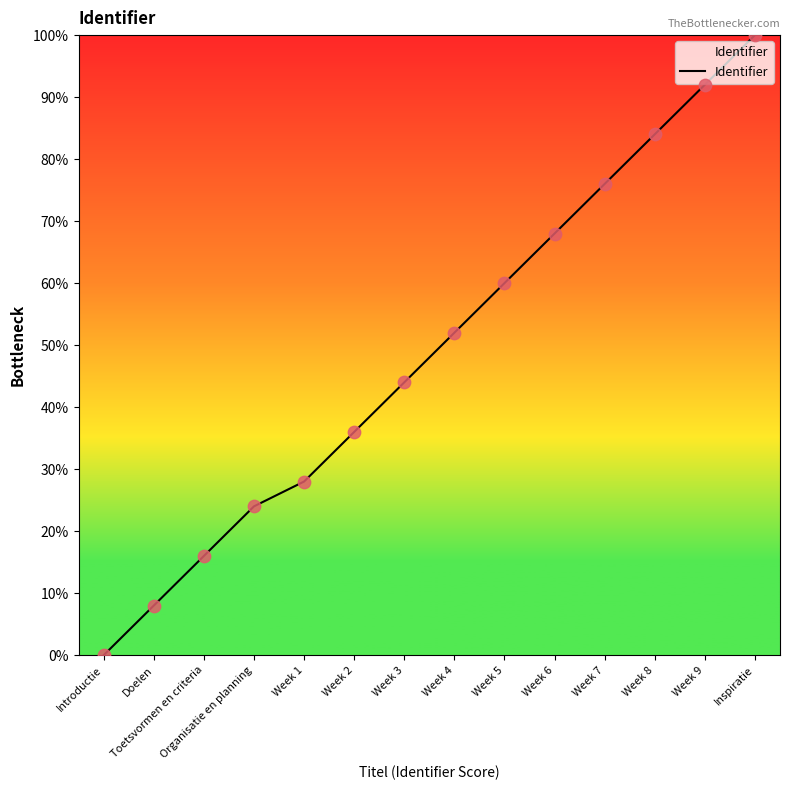

Which has a higher value, Toetsvormen en criteria or Week 2?

Week 2